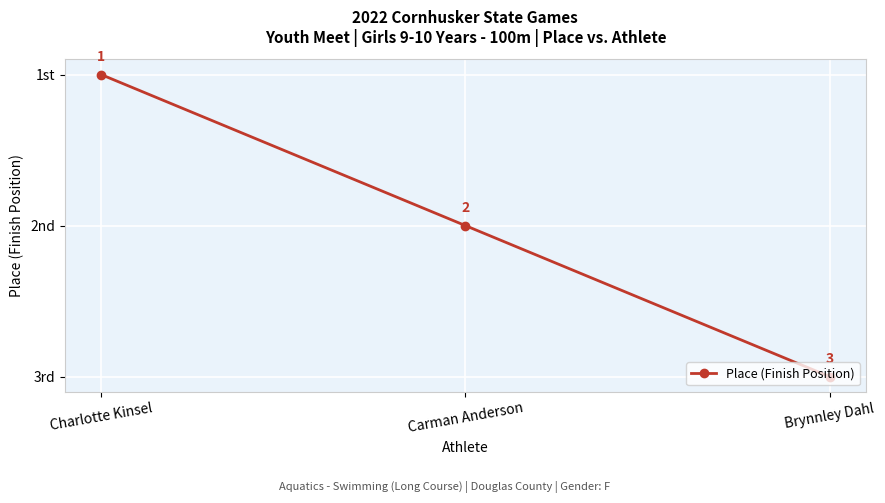

What is the value of the 1st point from the left?

1